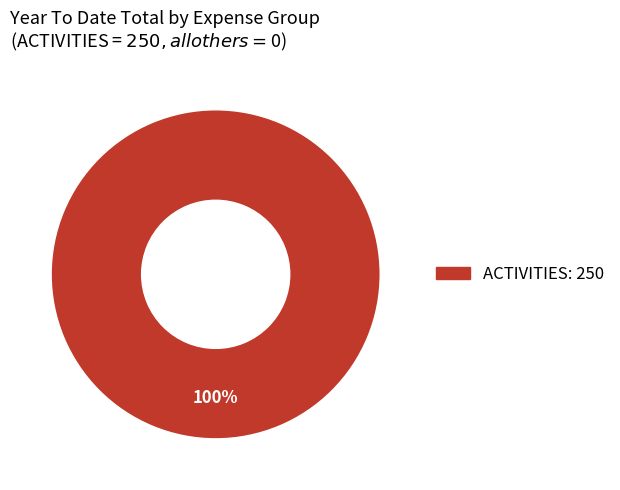

Is there a majority slice in this chart?

Yes